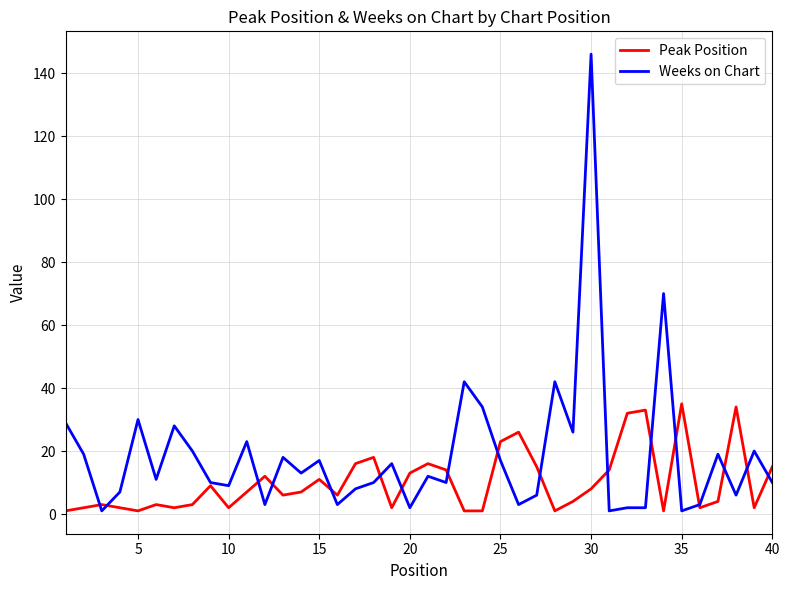

How many lines are shown in the chart?

2